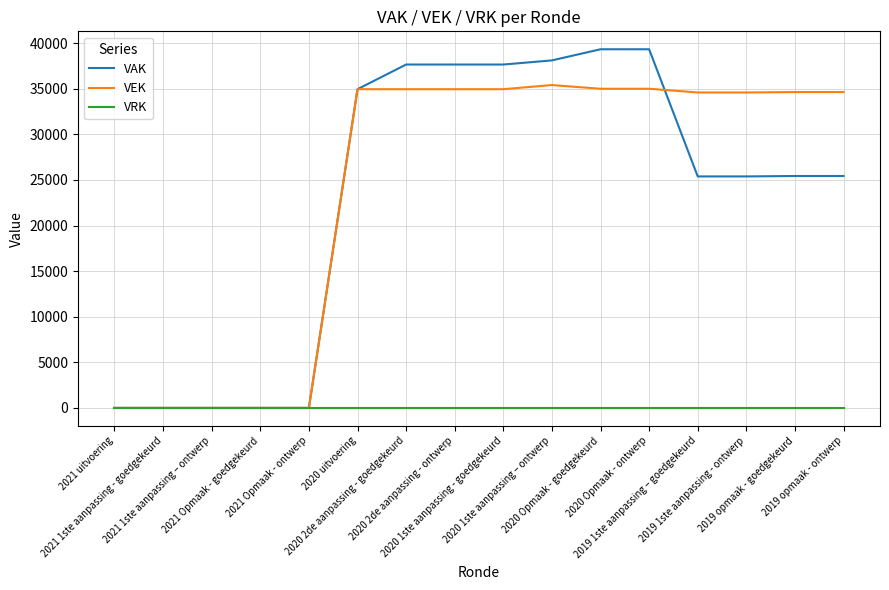

The VEK series shows 11517 at 2021 1ste aanpassing - goedgekeurd. True or false?

False